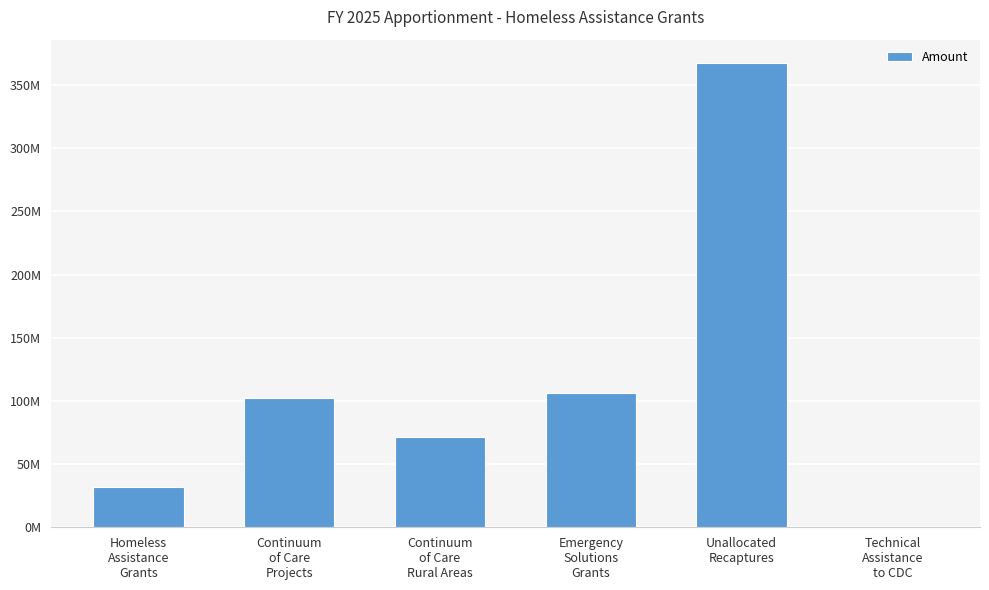

What is the difference between the maximum and minimum values?

366949549